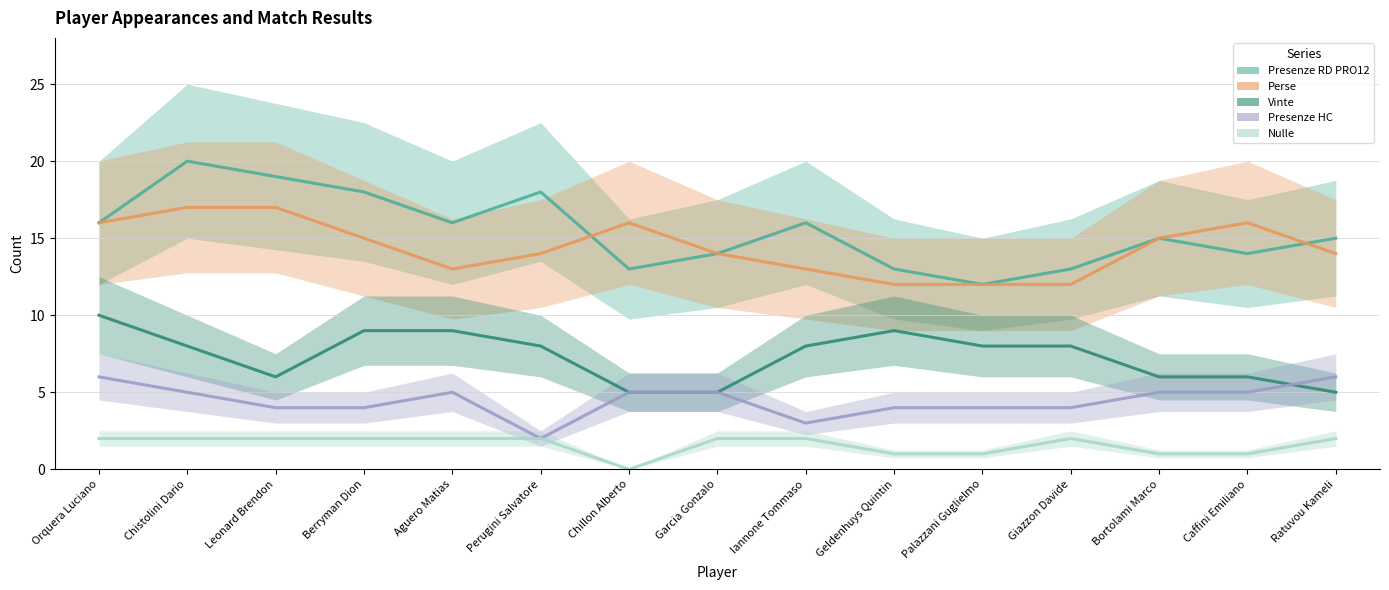

How many values in the Vinte series exceed 8?

4